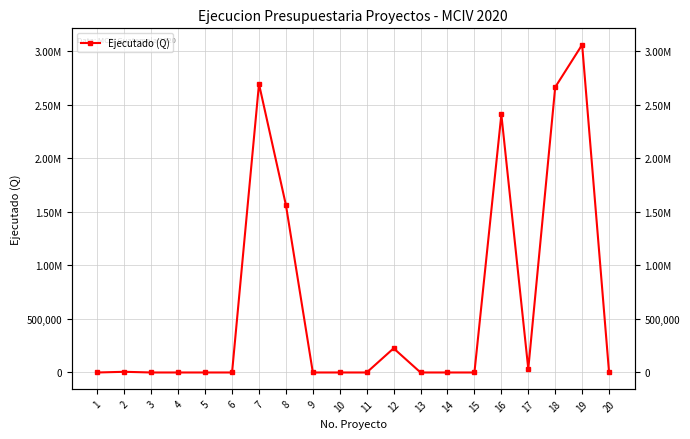

What is the change in value from 15 to 19?

+3058154.7